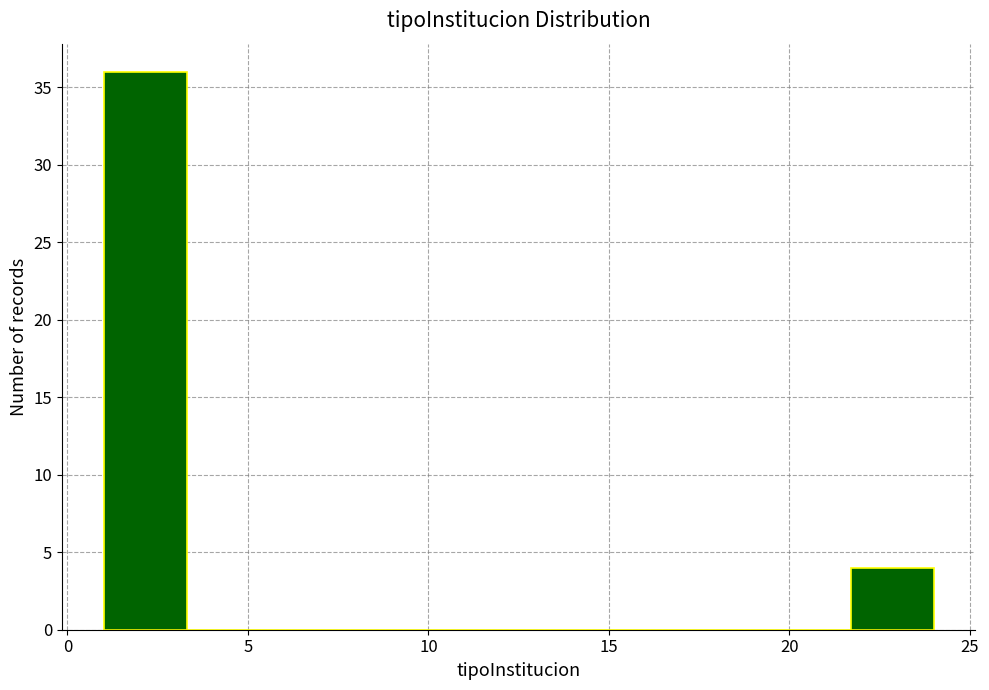

Reading left to right, transcribe this chart: for each bar, give the range it covers on the x-axis and its height. Neither the bar edges nor the heights are printed on the chart, so give them approximately, as read against the axes.

1.0 to 3.3: 36
3.3 to 5.6: 0
5.6 to 7.9: 0
7.9 to 10.2: 0
10.2 to 12.5: 0
12.5 to 14.8: 0
14.8 to 17.1: 0
17.1 to 19.4: 0
19.4 to 21.7: 0
21.7 to 24.0: 4